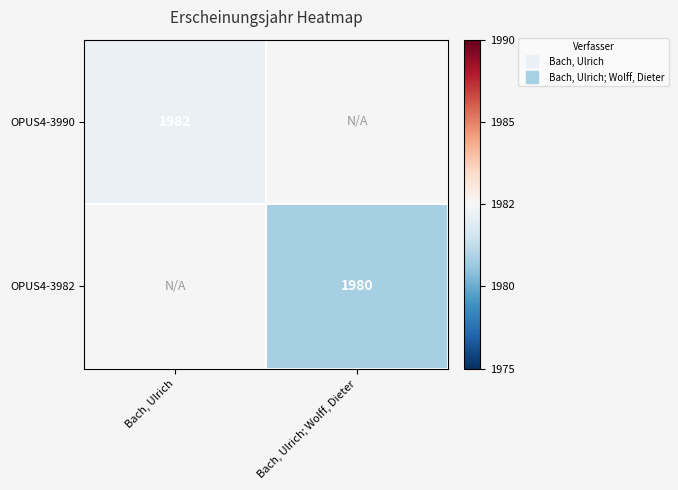

Which has a higher value, Bach, Ulrich; Wolff, Dieter or Bach, Ulrich?

Bach, Ulrich